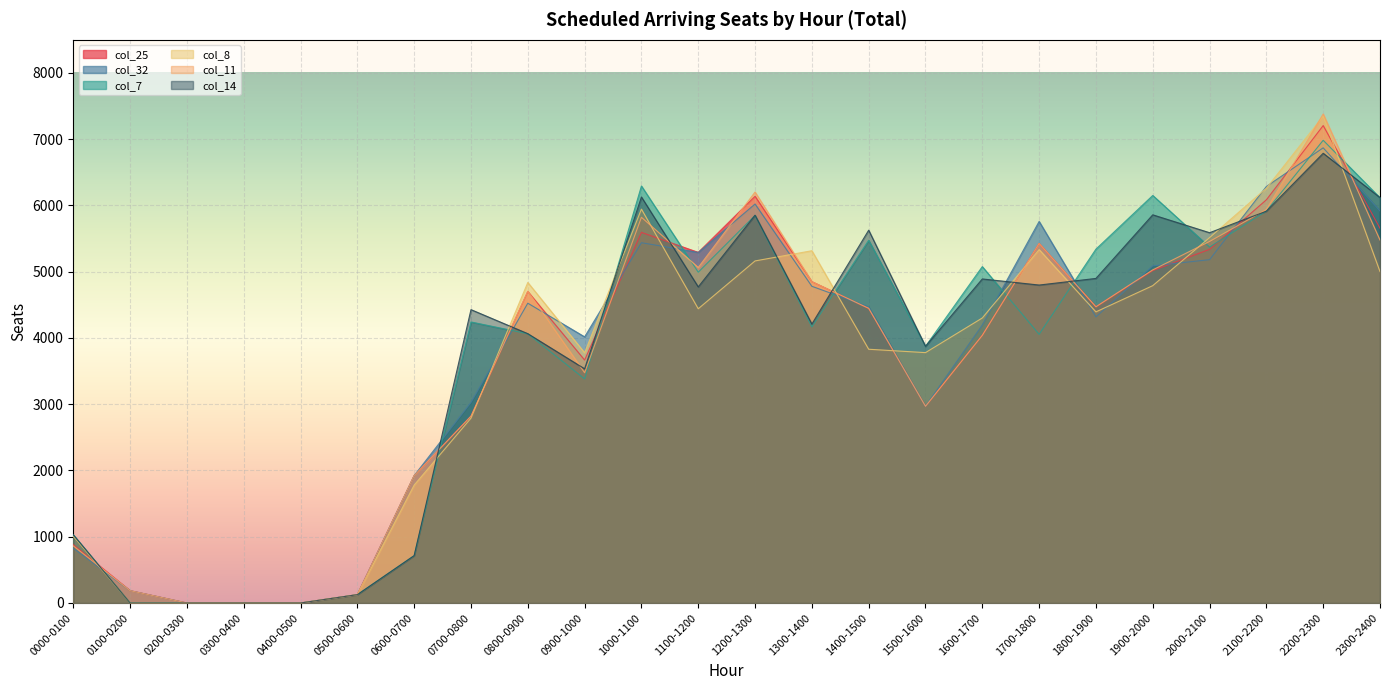

What is the difference between the maximum and minimum values in the col_32 series?

6870